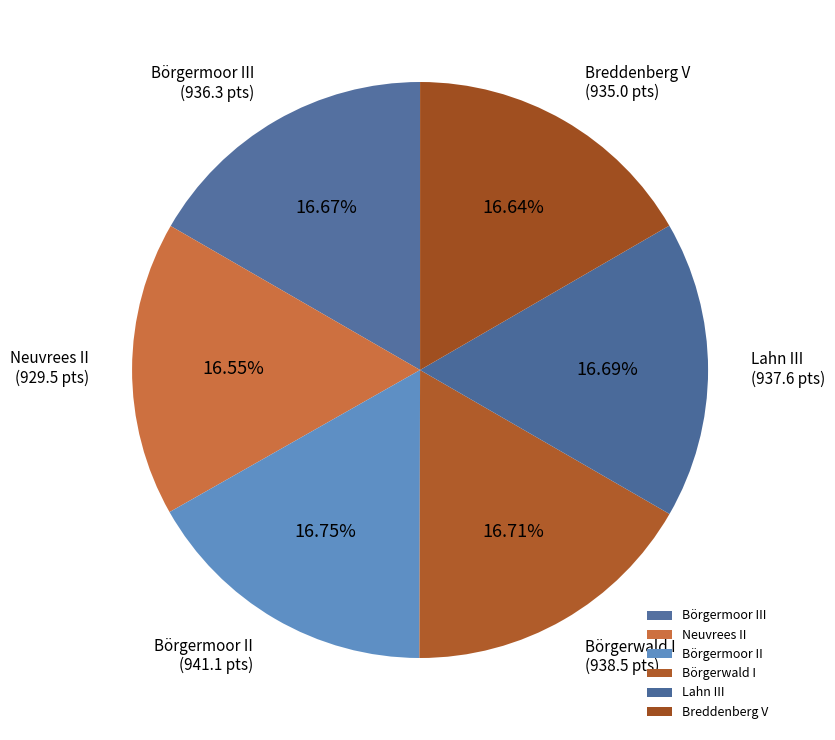

Approximately how many times larger is the value at Börgerwald I compared to Breddenberg V?

1.0